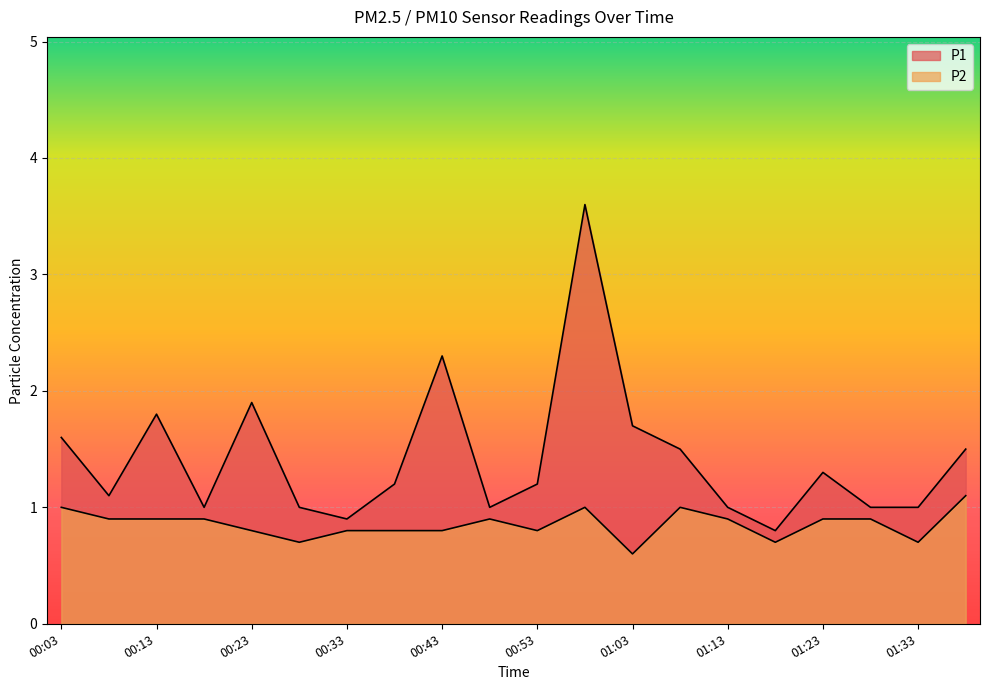

What is the difference between the P1 values at 01:18 and 00:48?

0.2